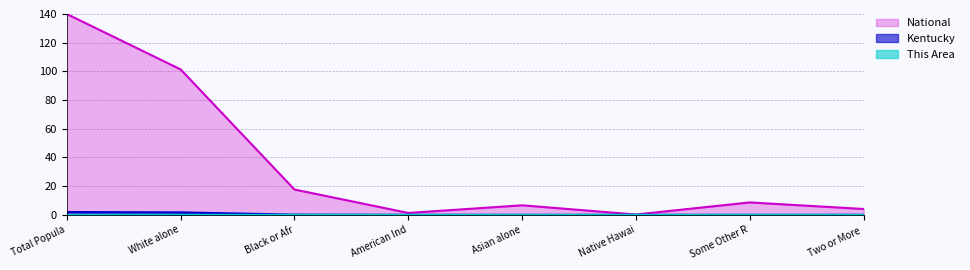

Is it true that National equals 4.1 at Two or More ?

True